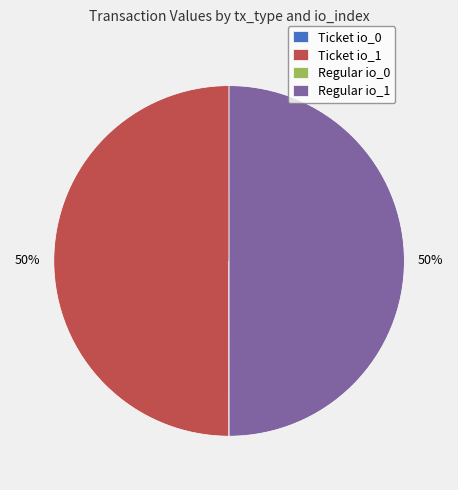

To the nearest percent, what is the average slice percentage?

25%